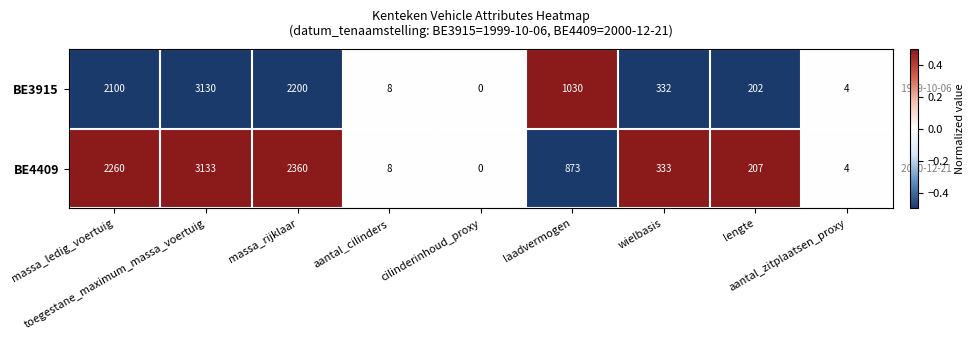

List the series in order of their peak value, lowest first.

BE3915, BE4409